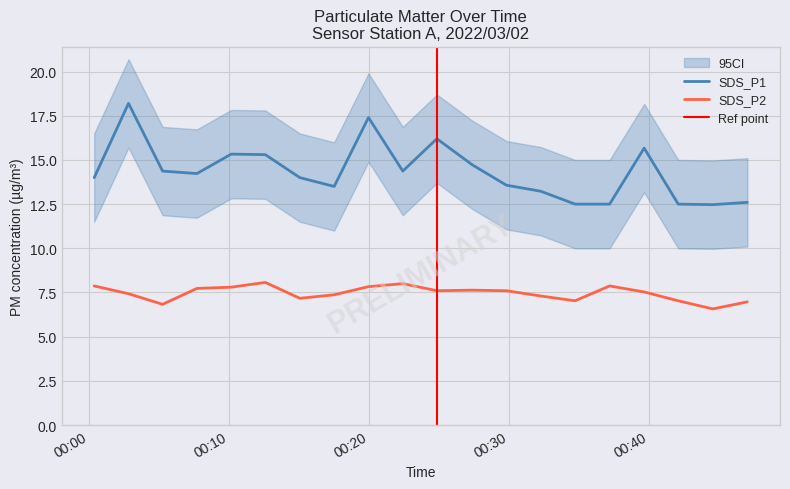

Between 2022/03/02 00:00:24 and 2022/03/02 00:47:02, which series saw the biggest shift?

SDS_P1